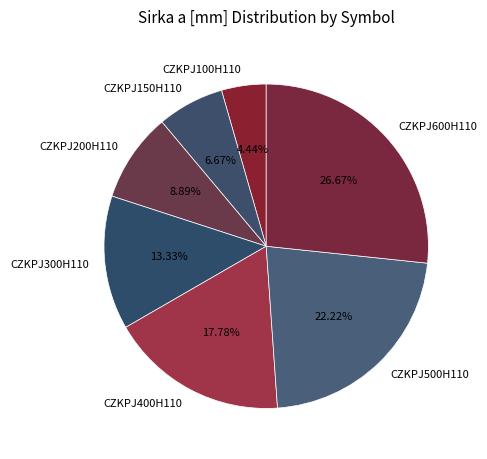

Count the number of slices in the pie.

7